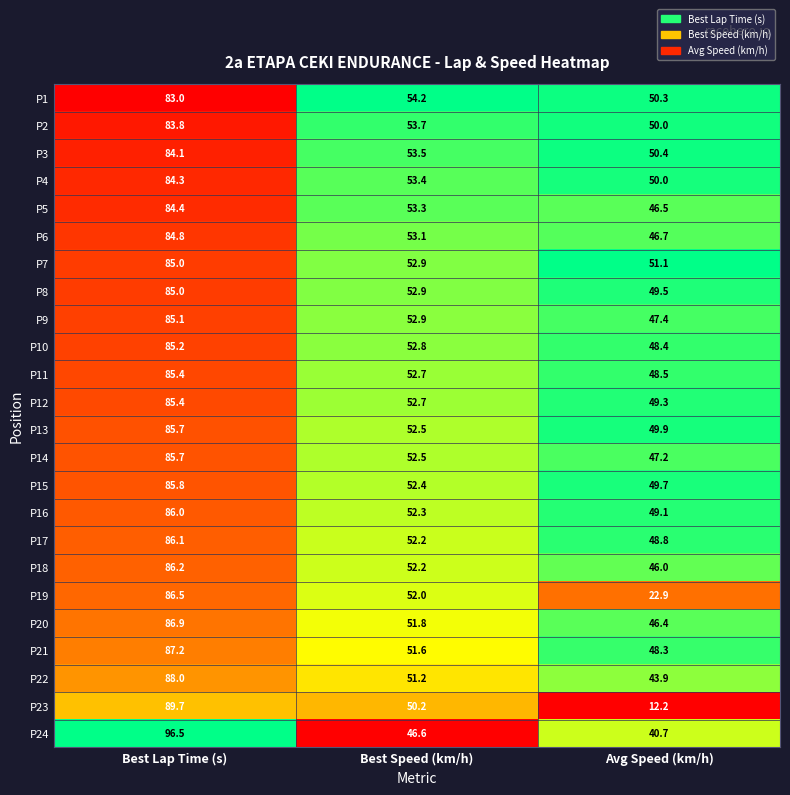

At which category does the chart reach its minimum across all series?

Avg Speed (km/h)